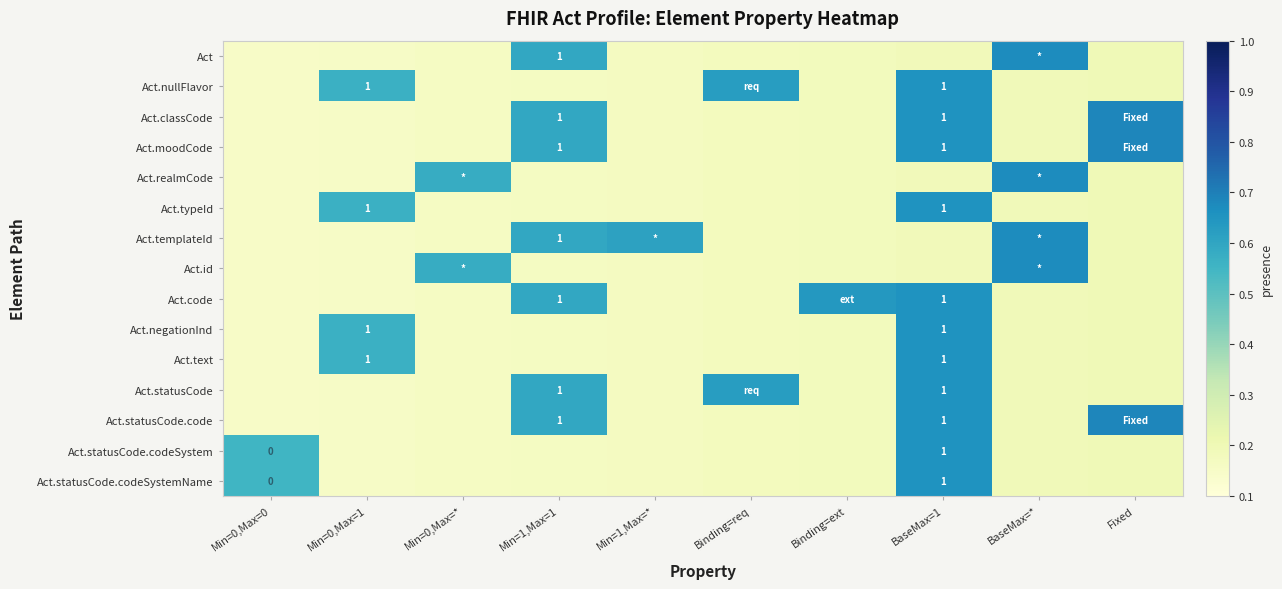

The Act.nullFlavor series shows 0.4 at BaseMax=1. True or false?

False